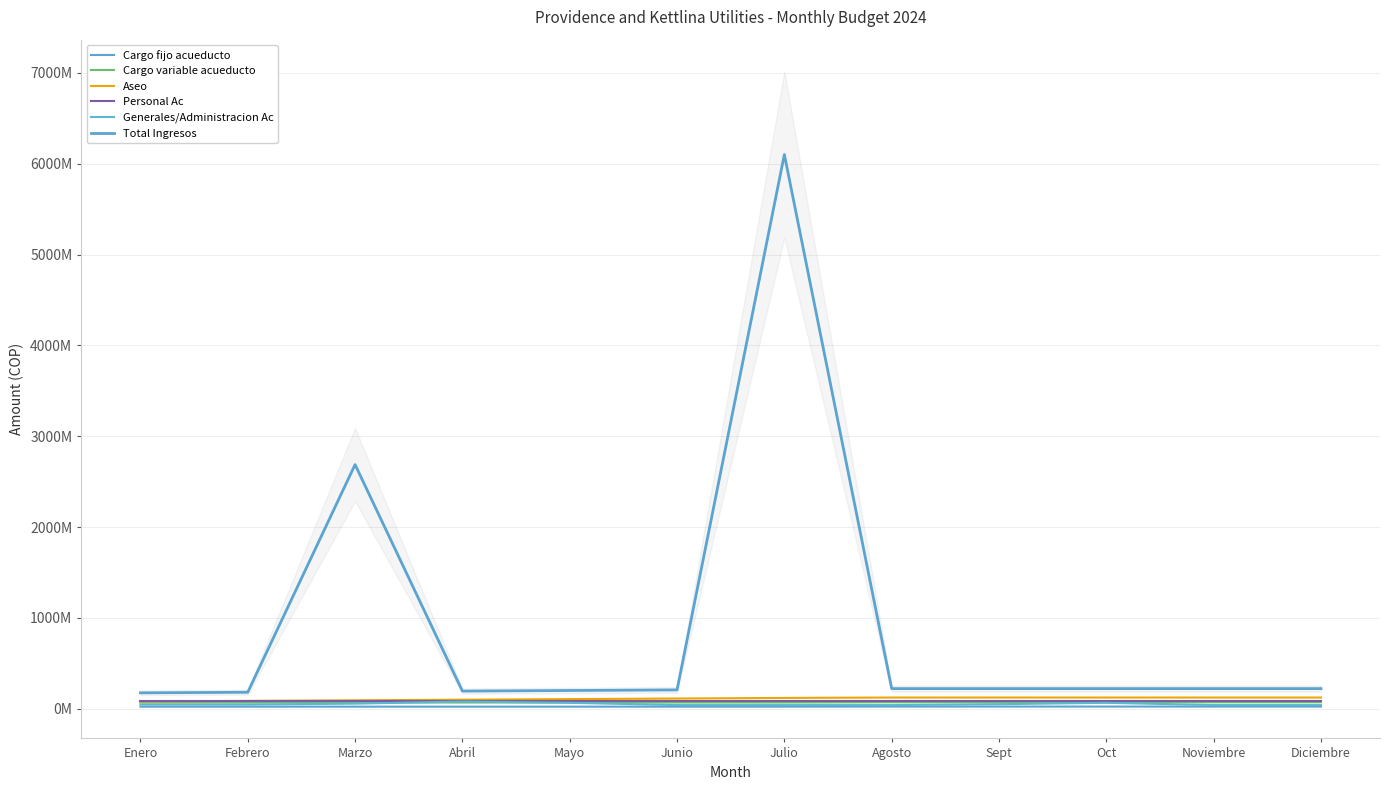

At which label is Total Ingresos closest to 3138572470?

Marzo